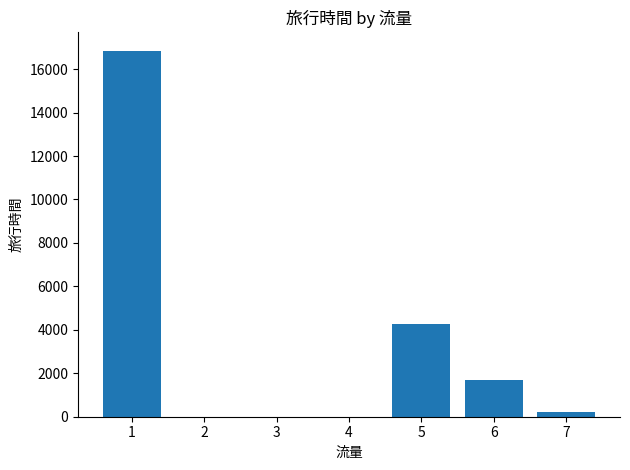

Reading left to right, transcribe all the data shown in this chart.

16850	4291	1670	233